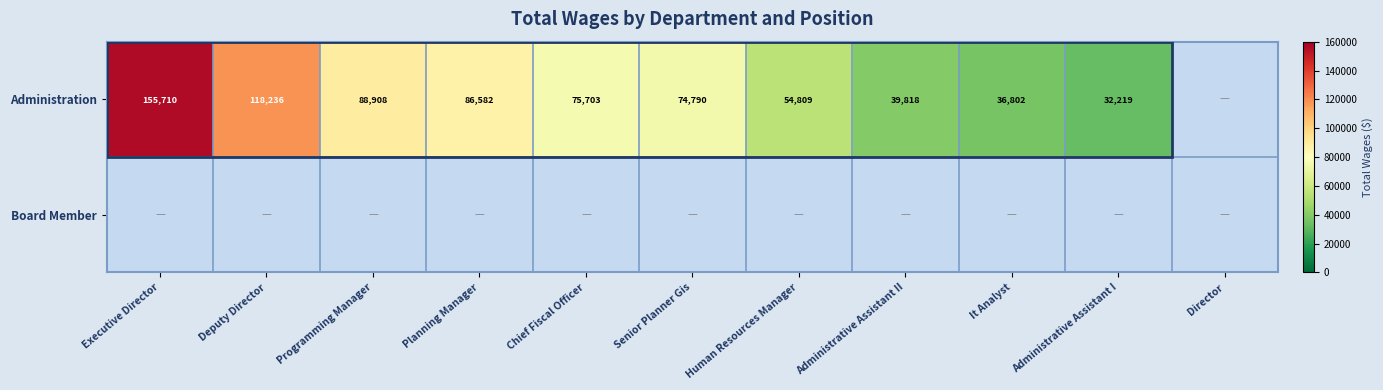

What is the difference between the Administration values at Deputy Director and Senior Planner Gis?

43446